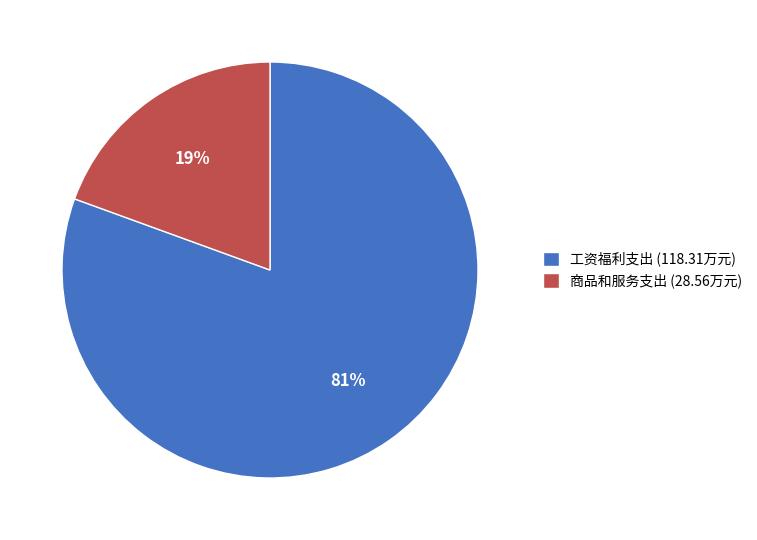

Which has a higher value, 工资福利支出 or 商品和服务支出?

工资福利支出